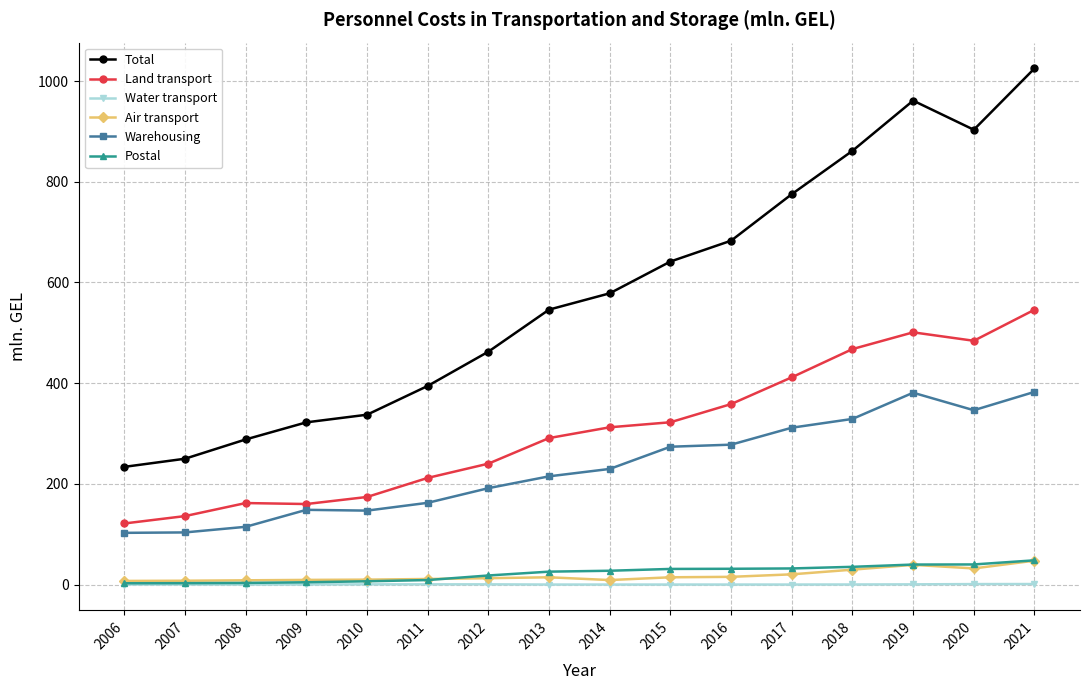

What is the greatest value displayed?

1025.0